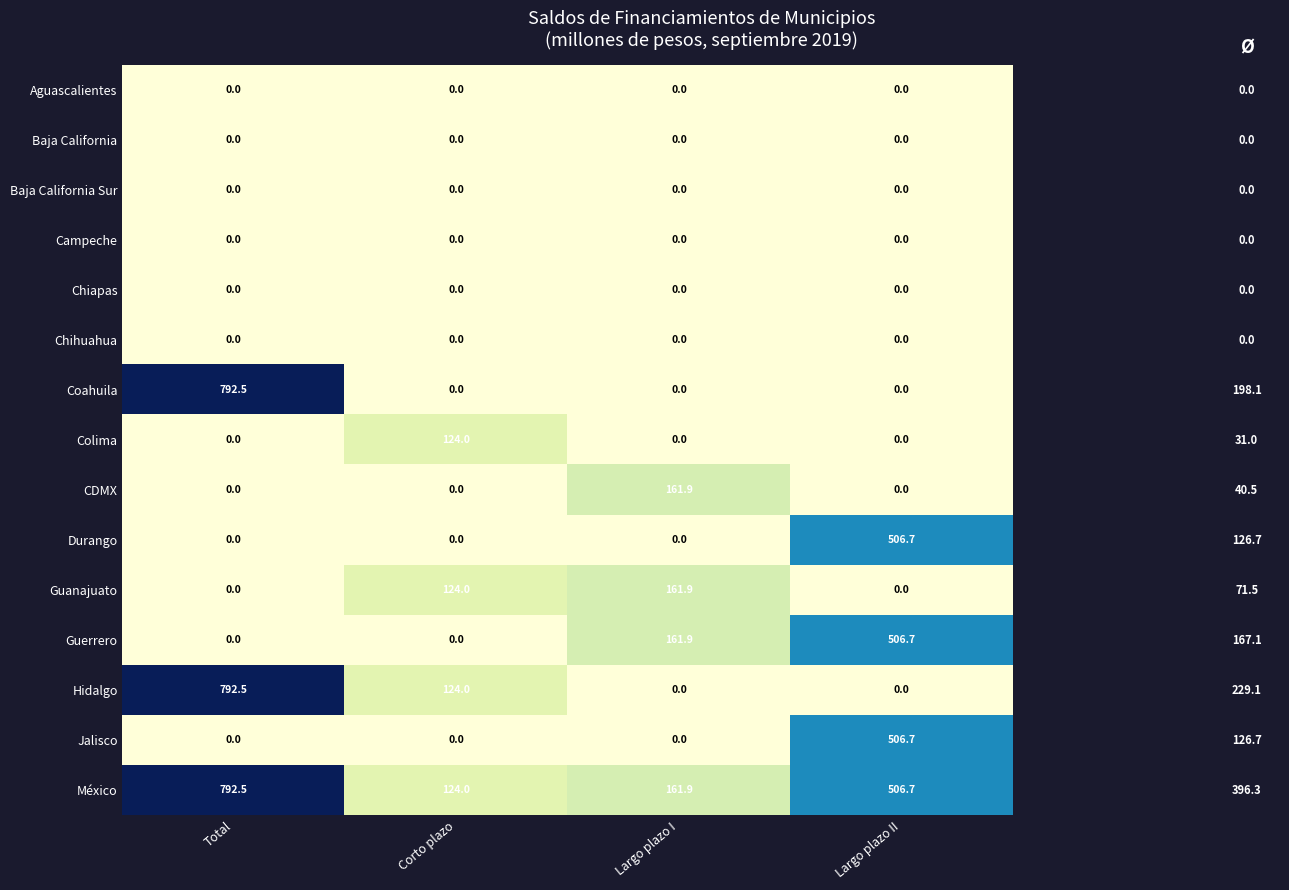

What is the difference between the maximum and minimum values in the Hidalgo series?

792.5